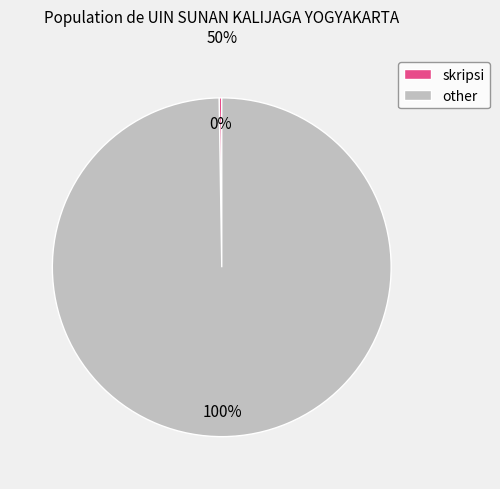

Is it true that other is 100% of the pie?

True